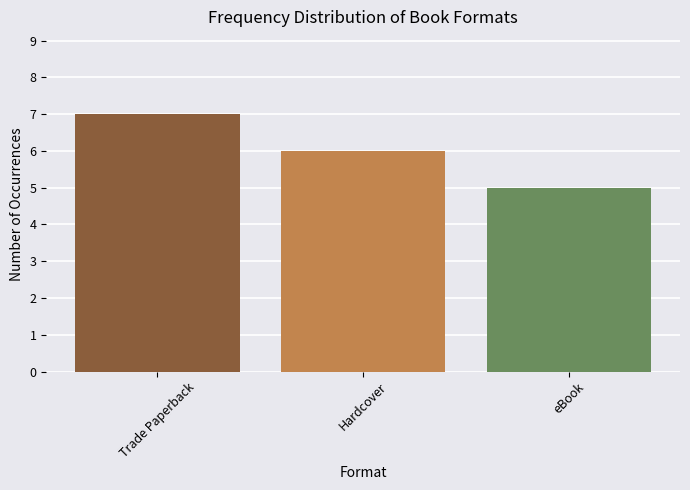

What is the label of the 1st bar from the right?

eBook